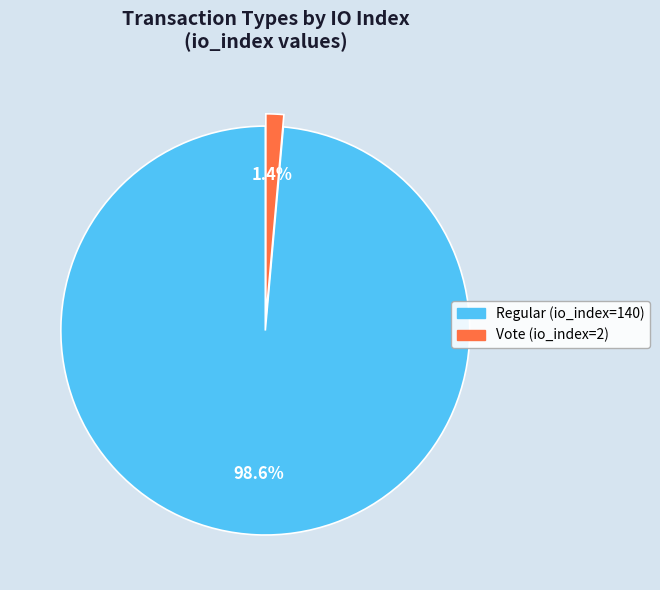

Is the sum of Regular (io_index=140) and Vote (io_index=2) greater than half?

Yes